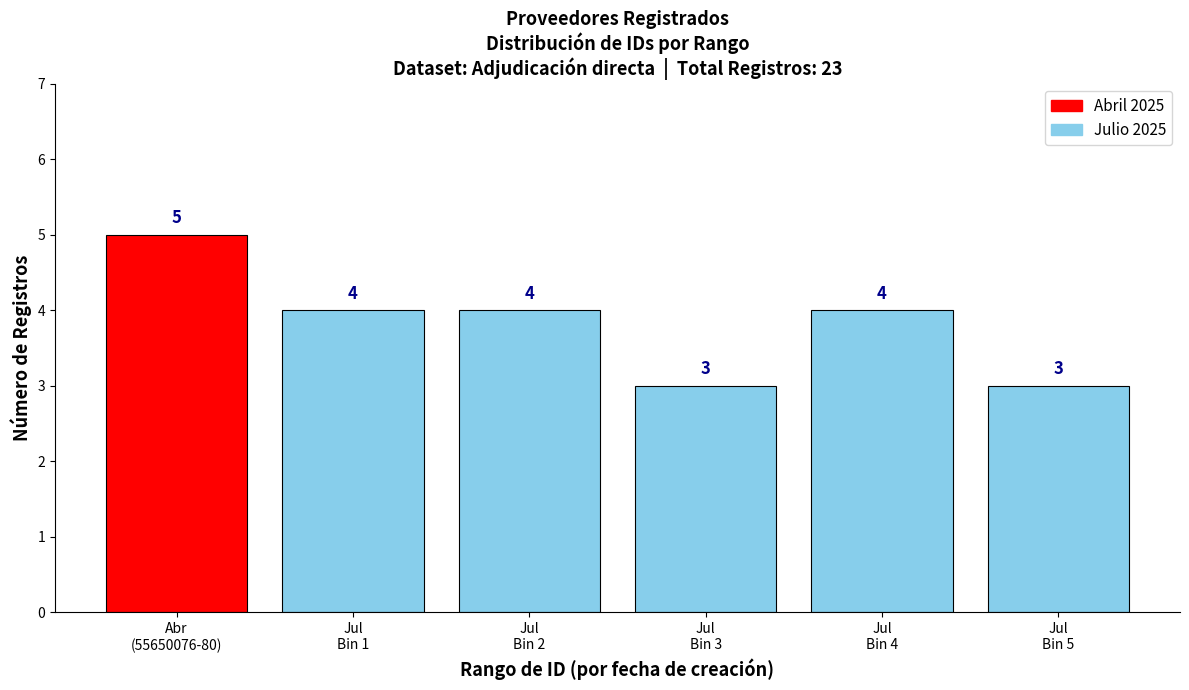

Reading left to right, list all the values displayed in this chart.

5	4	4	3	4	3